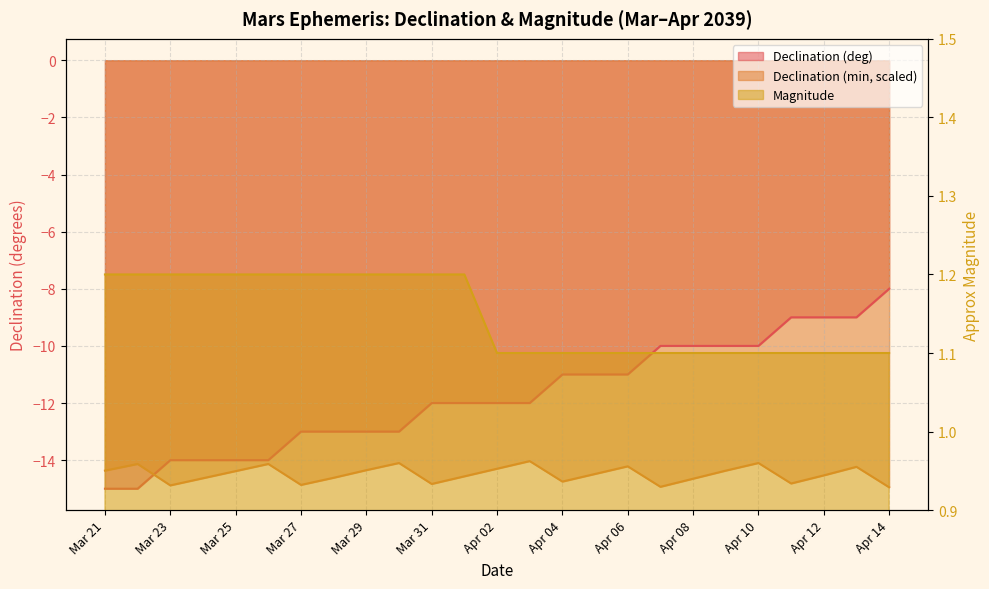

True or false: Declination (deg) and Declination (min) intersect in this chart.

True